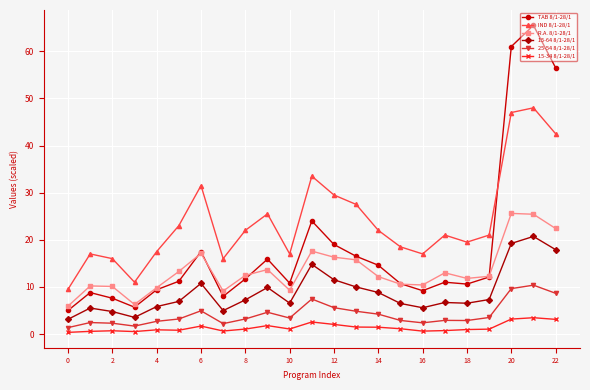

Which series has the largest total across all categories?

IND 8/1-28/1